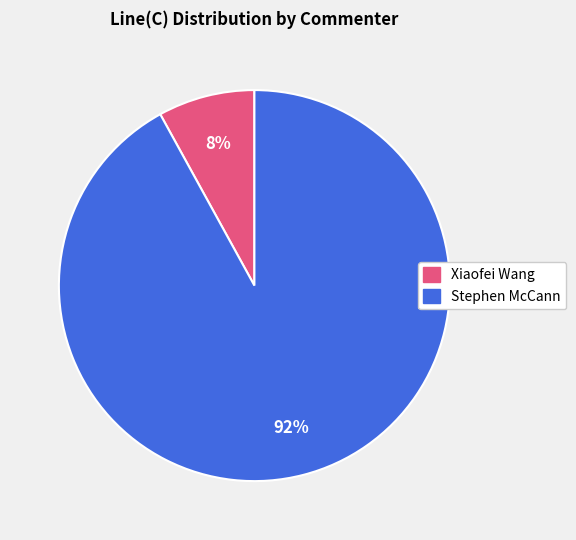

Does any single category account for the majority?

Yes